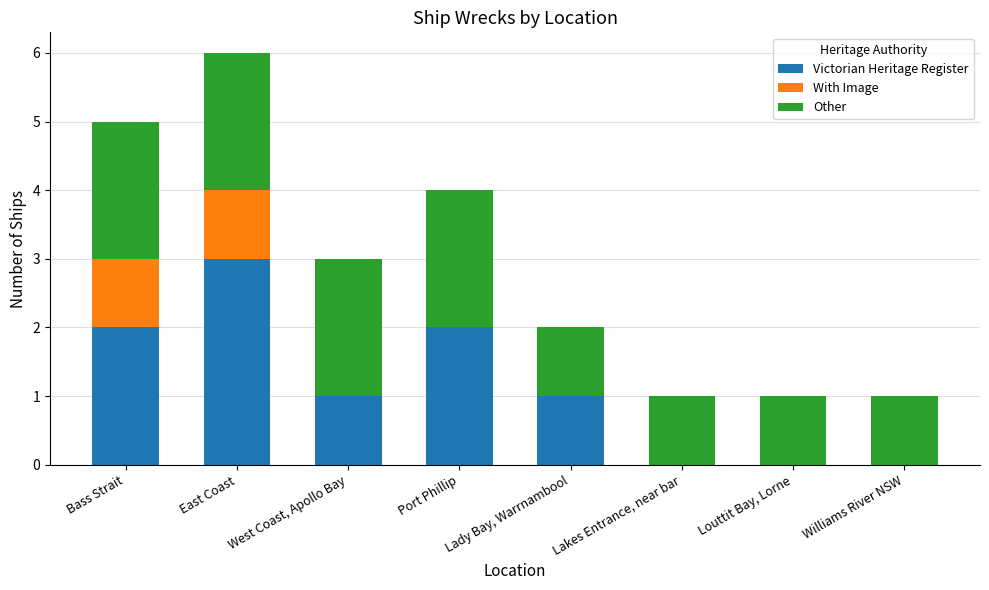

At which category is the sum across all series the highest?

East Coast